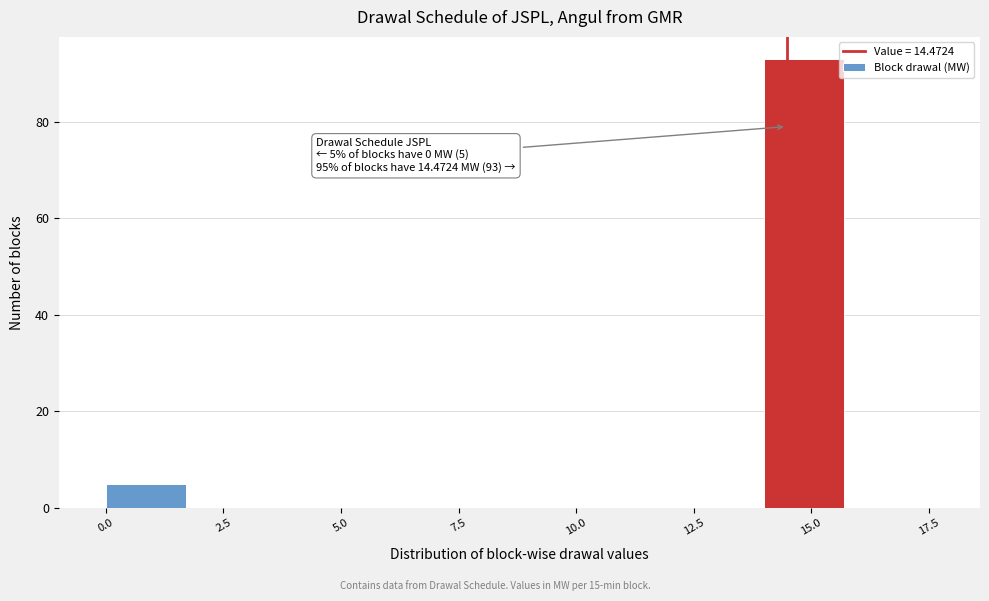

Which range on the x-axis has the tallest bar?

14 to 16